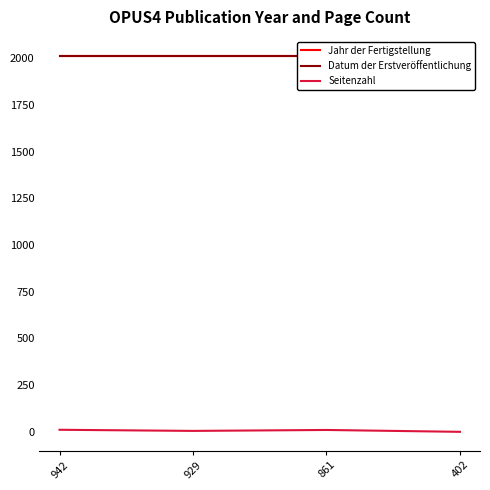

Does the chart display data point markers on the line(s)?

No